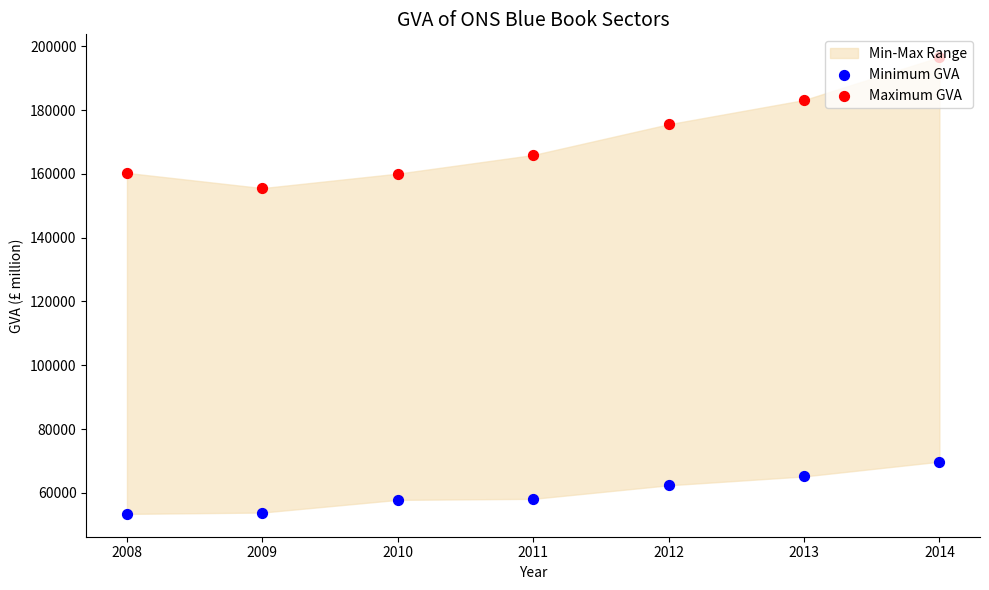

What is the total value across all series at 2012?

237910